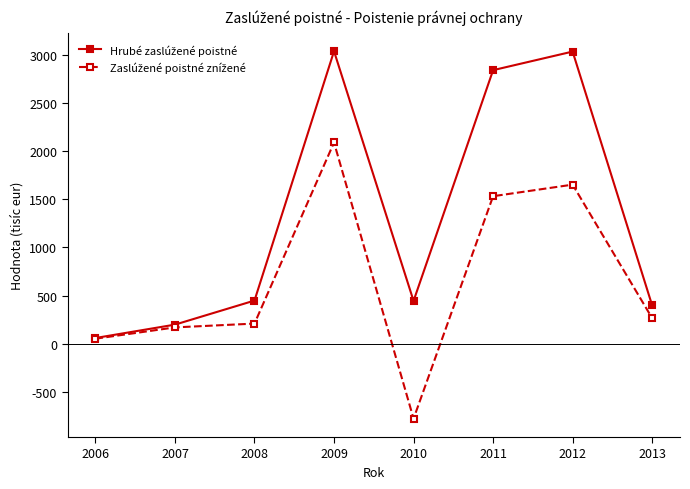

What is the smallest value displayed?

-774.6